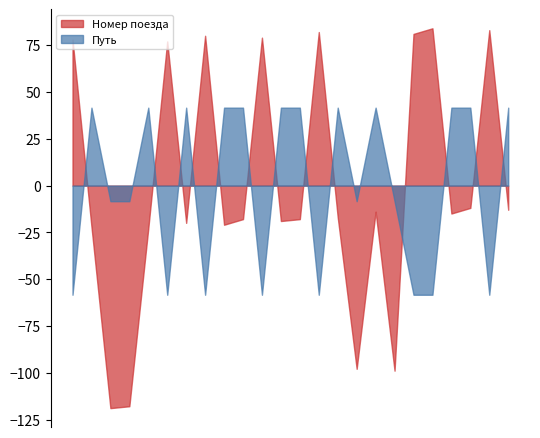

True or false: Путь and Номер поезда intersect in this chart.

True